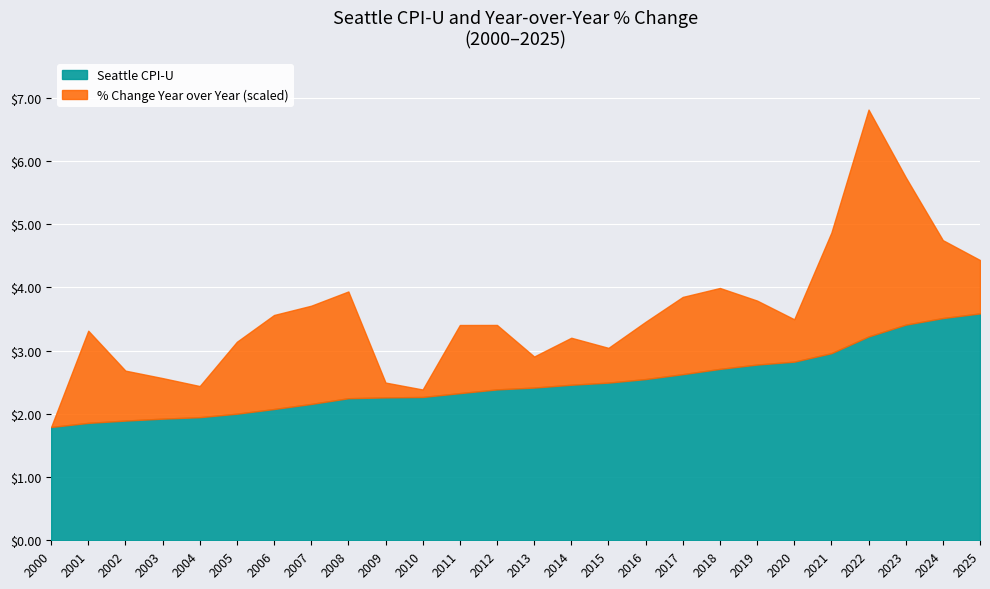

Is the value of Seattle CPI-U at 2000 greater than the value of % Change YoY at 2005?

Yes